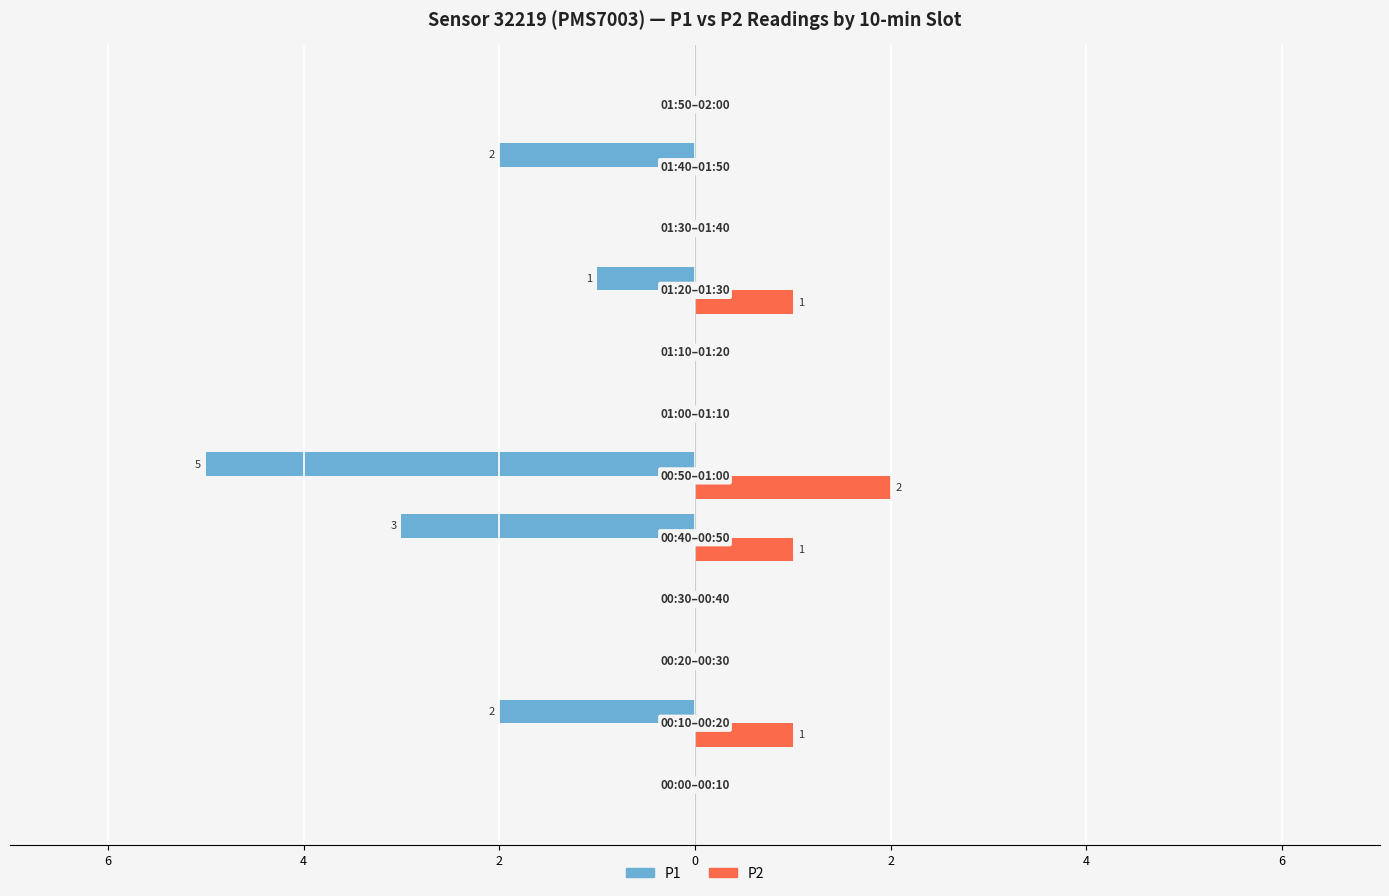

What are all the series names shown in the legend?

P1, P2